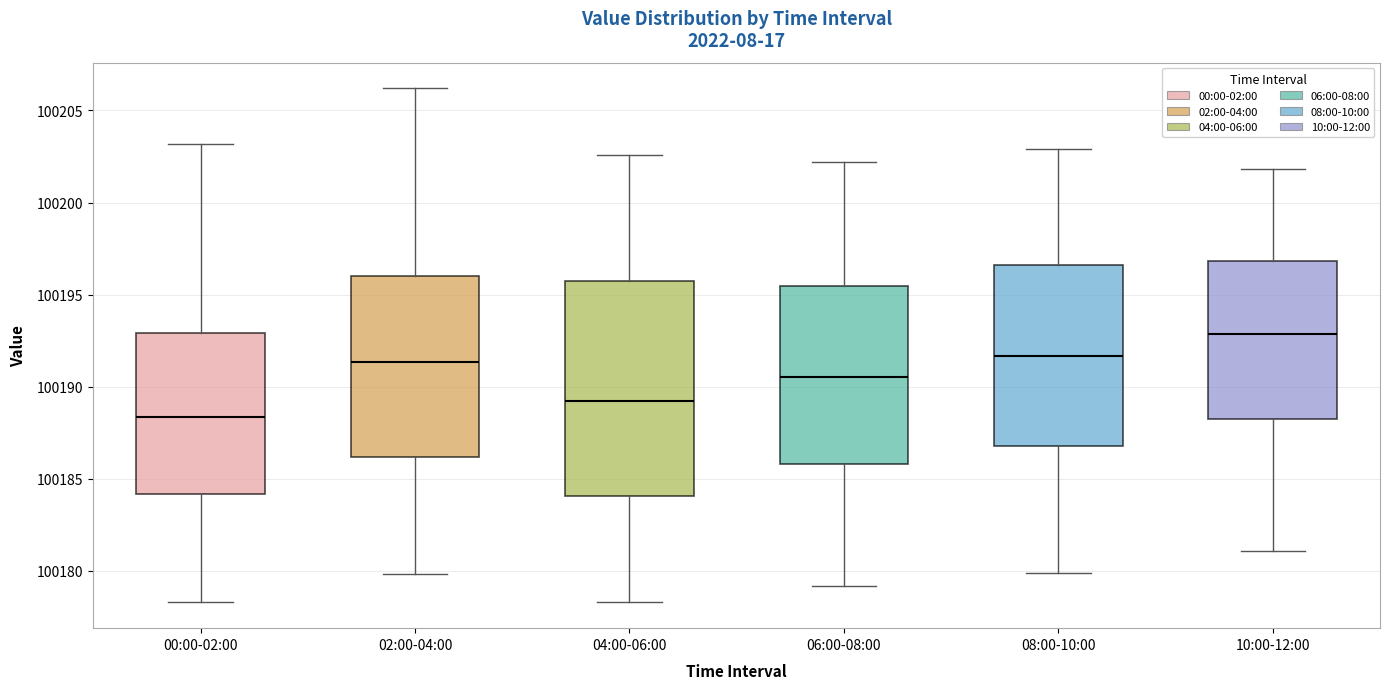

Comparing the boxes themselves (not the whiskers), which one is the tallest?

04:00-06:00